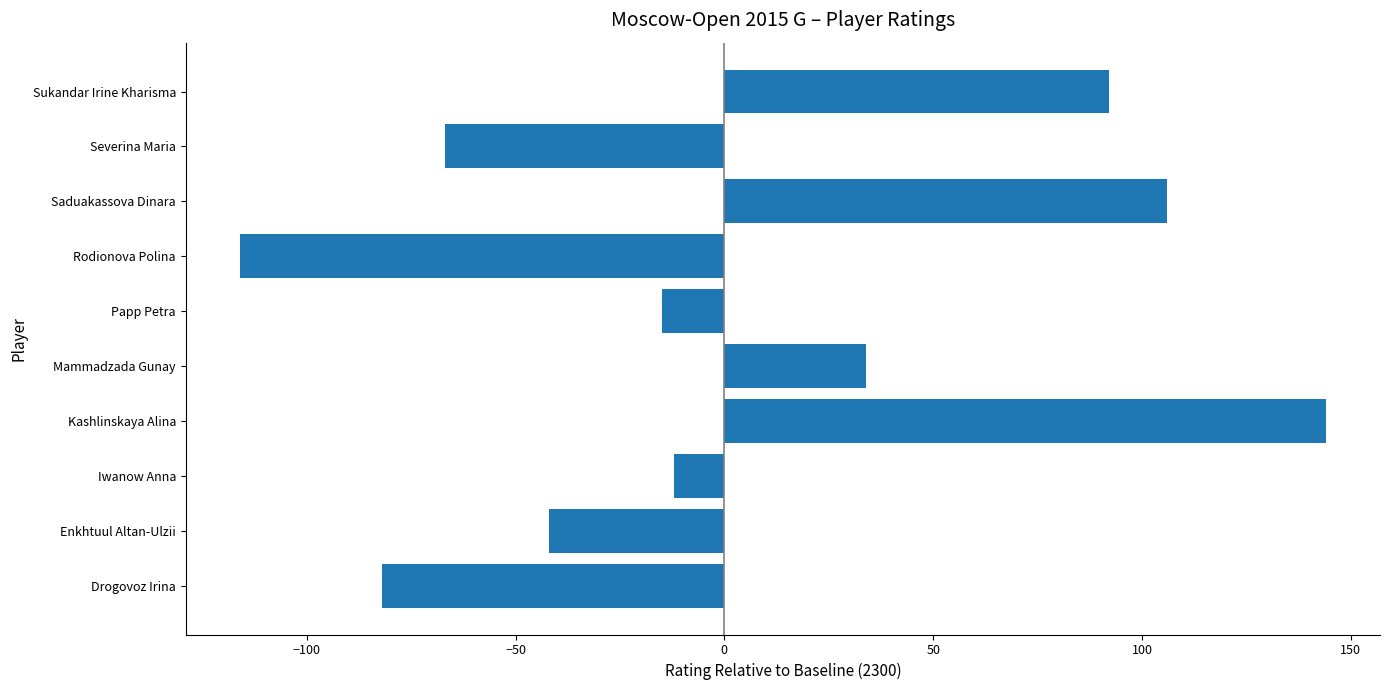

Reading bottom to top, extract all data points from this chart.

Drogovoz Irina=-82	Enkhtuul Altan-Ulzii=-42	Iwanow Anna=-12	Kashlinskaya Alina=144	Mammadzada Gunay=34	Papp Petra=-15	Rodionova Polina=-116	Saduakassova Dinara=106	Severina Maria=-67	Sukandar Irine Kharisma=92